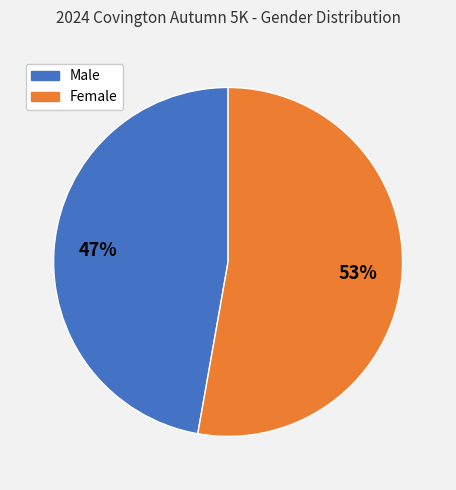

Is there any slice that represents more than half of the pie?

Yes